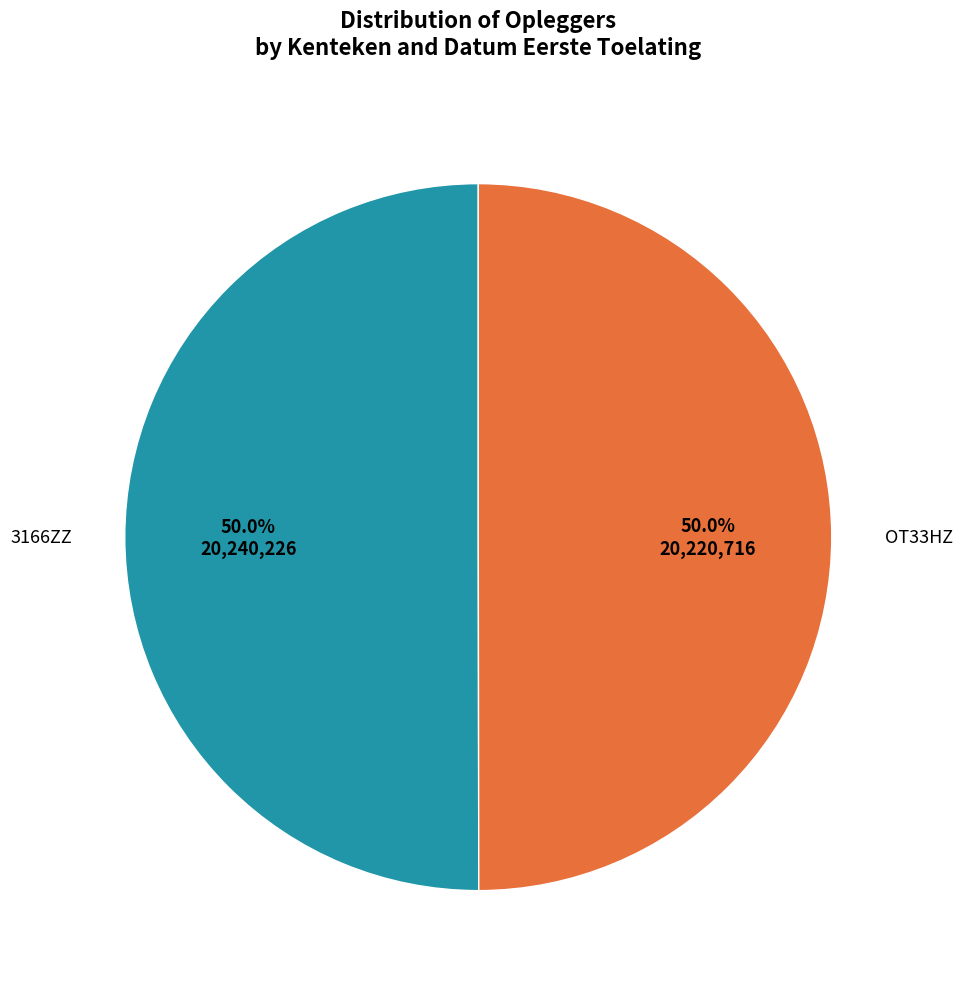

To the nearest percent, what is the combined percentage of OT33HZ and 3166ZZ?

100%